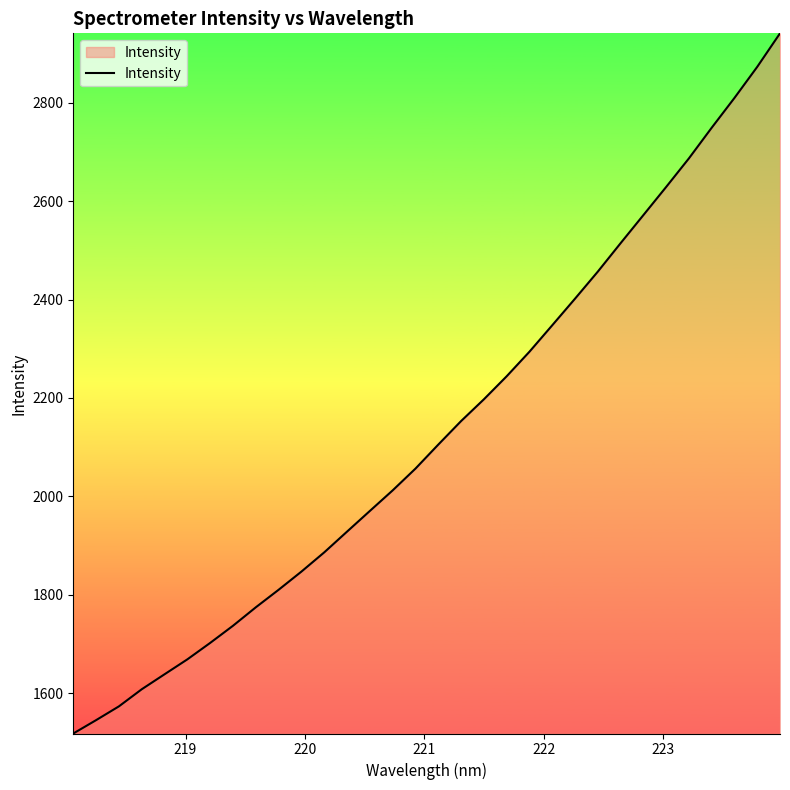

What is the greatest value displayed?

2941.2